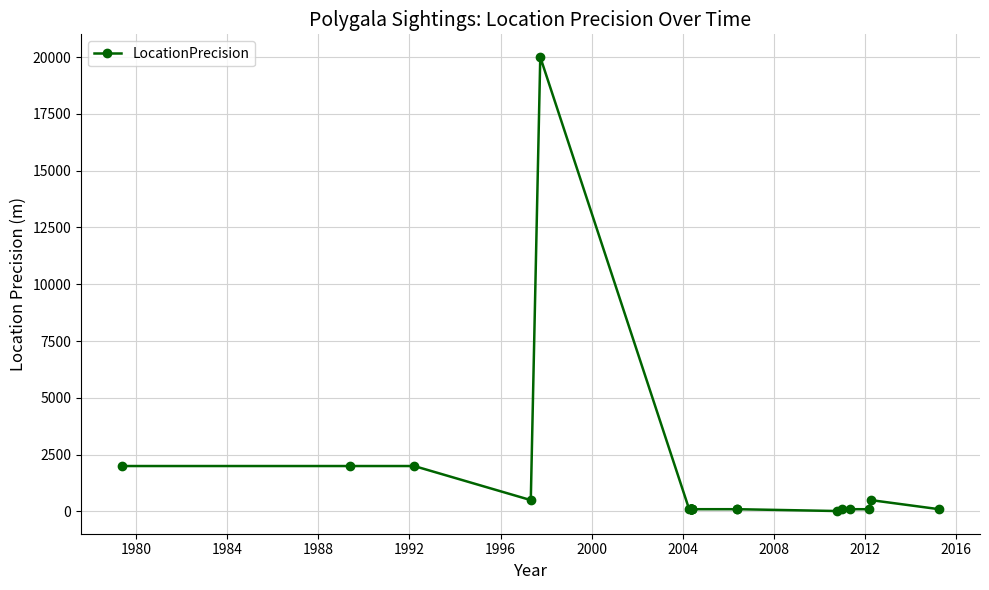

How many lines are shown in the chart?

1